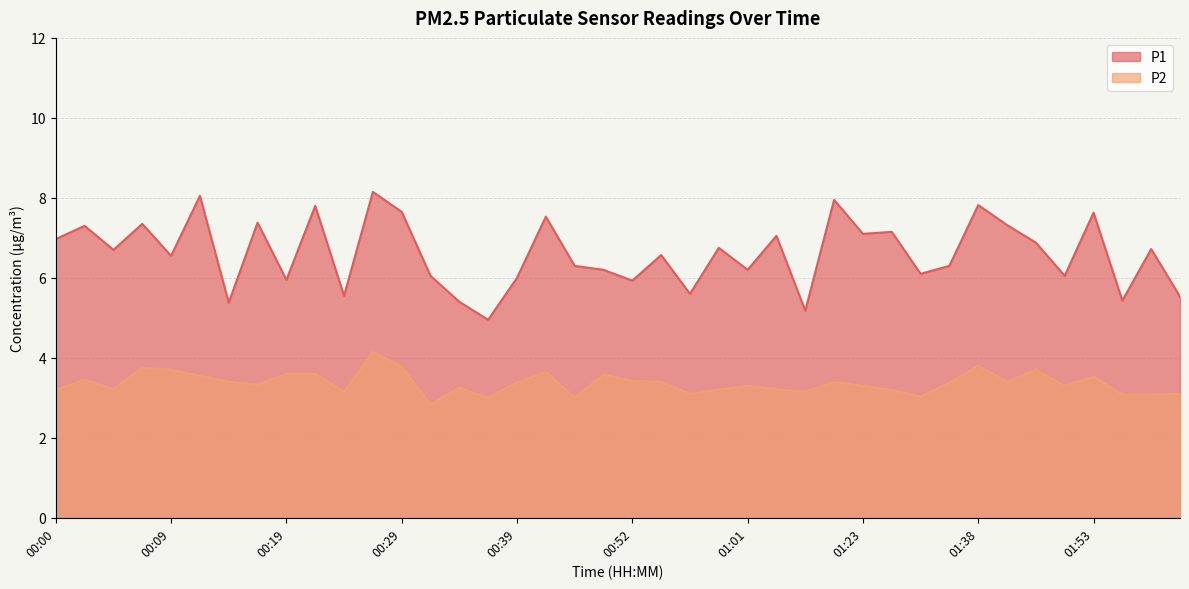

What is the sum of all P1 values?

264.5